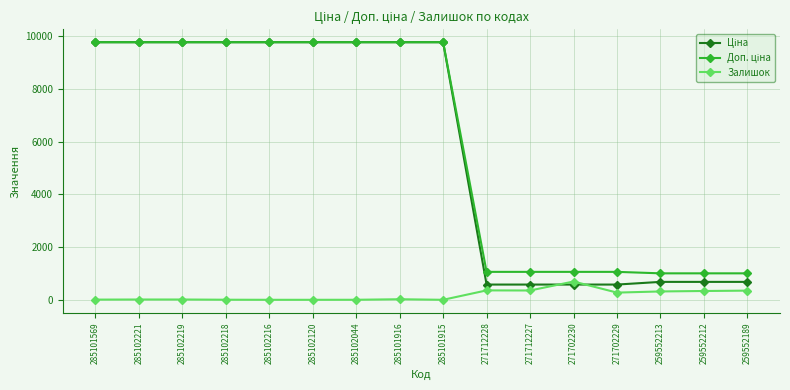

True or false: Залишок has a value of 467.6 at 285101915.

False